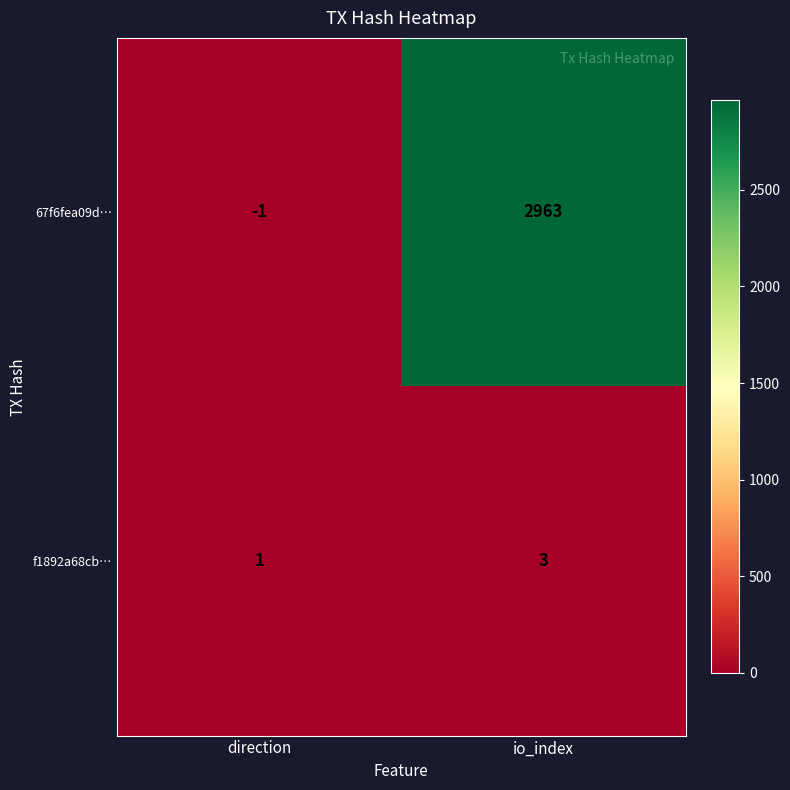

What is the difference between the maximum and minimum values in the 67f6fea09d… series?

2964